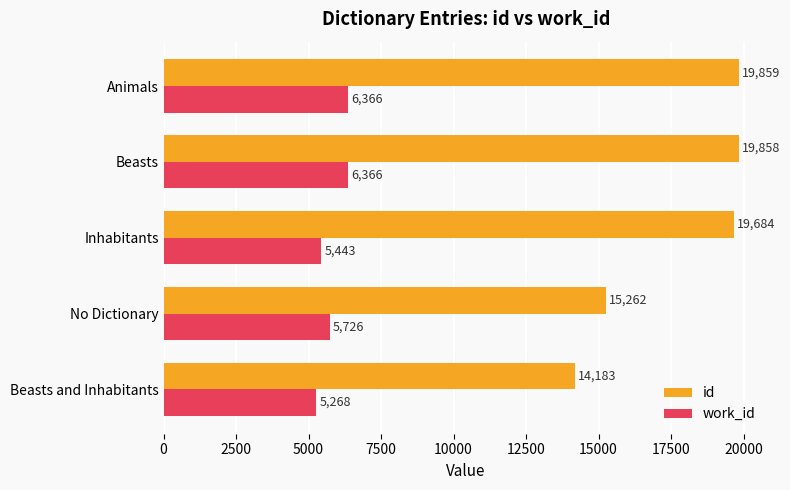

What is the difference between the highest and lowest values at Beasts and Inhabitants?

8915